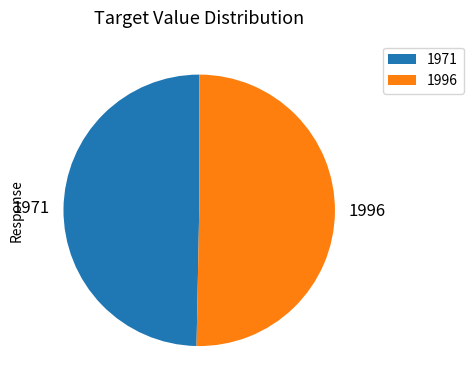

True or false: 1996 accounts for 50% of the total.

True